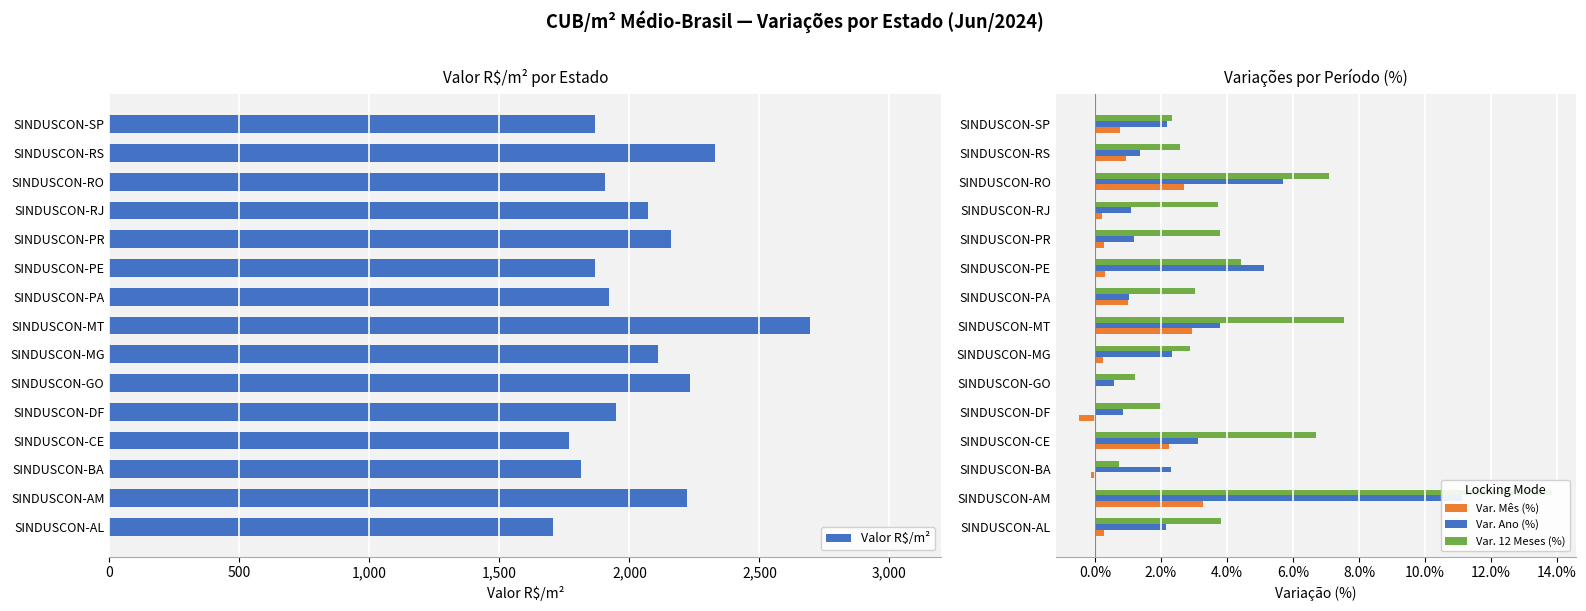

Read the Valor R$/m² value at SINDUSCON-RS.

2331.2